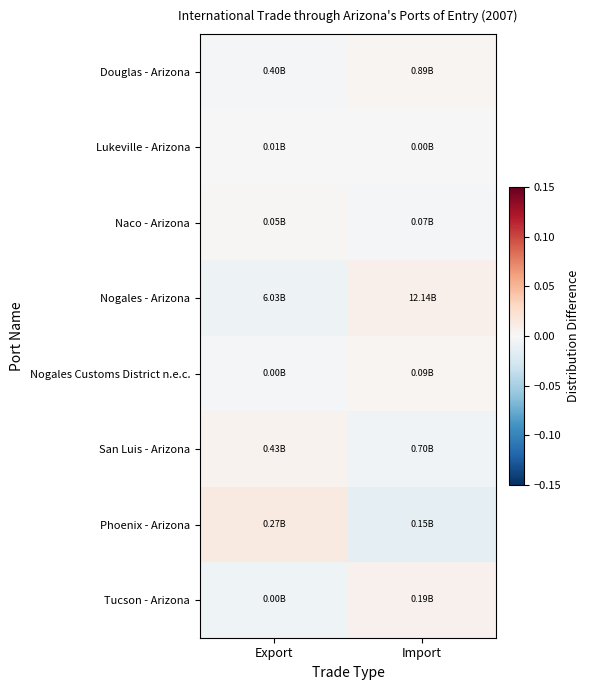

Reading left to right, extract all data points from this chart.

Douglas - Arizona: Export=-0.0	Import=0.0
Lukeville - Arizona: Export=0.0	Import=-0.0
Naco - Arizona: Export=0.0	Import=-0.0
Nogales - Arizona: Export=-0.0	Import=0.0
Nogales Customs District n.e.c.: Export=-0.0	Import=0.0
San Luis - Arizona: Export=0.0	Import=-0.0
Phoenix - Arizona: Export=0.0	Import=-0.0
Tucson - Arizona: Export=-0.0	Import=0.0